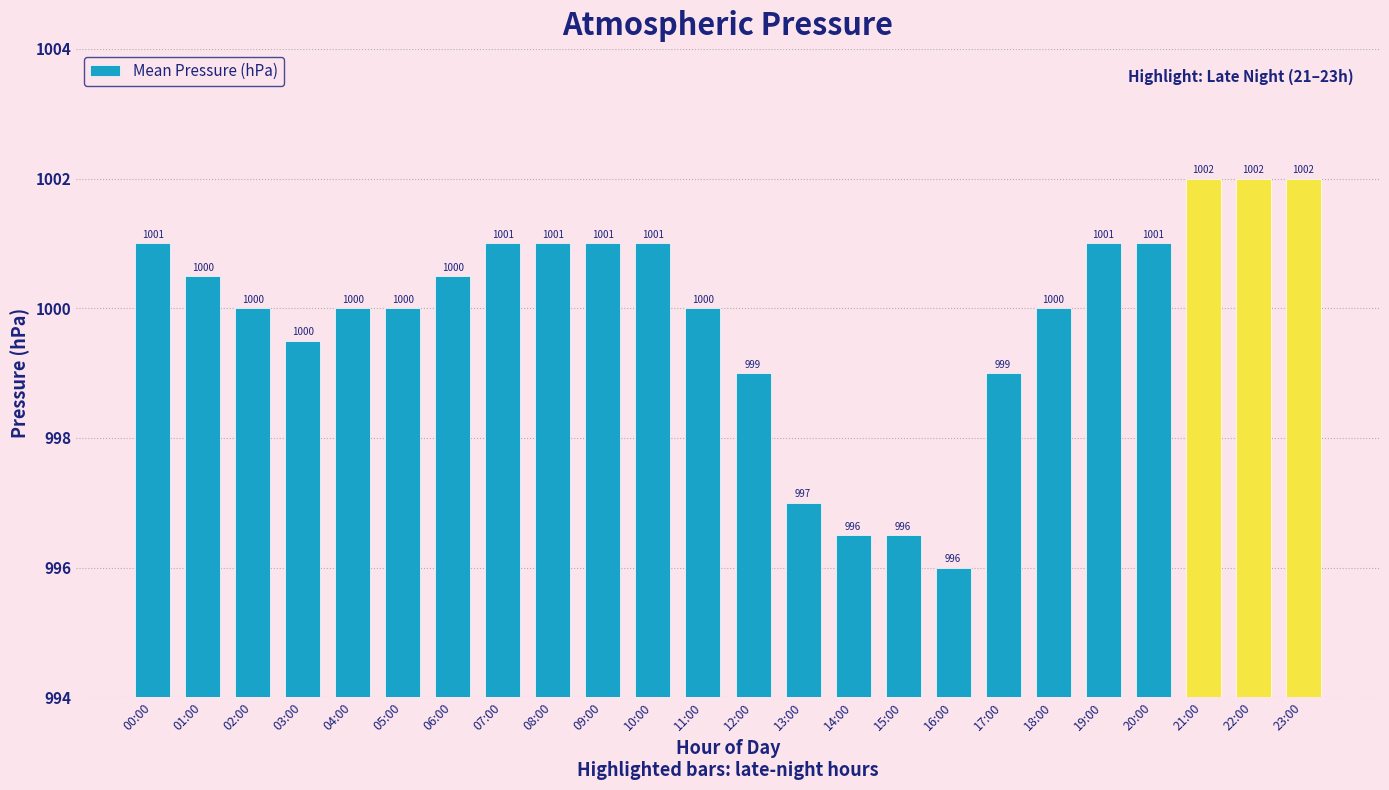

Approximately how many times larger is the value at 13:00 compared to 16:00?

1.0